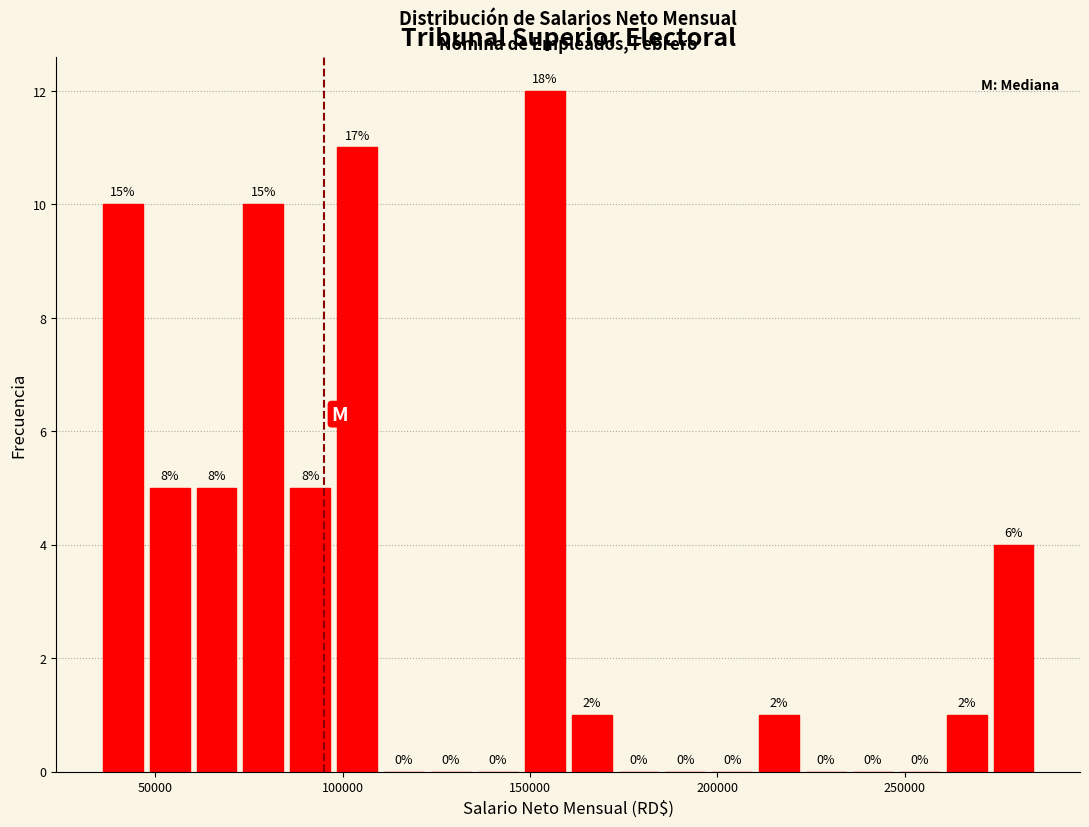

Read against the x-axis, roughly where is the centre of the tallest bar?

155000